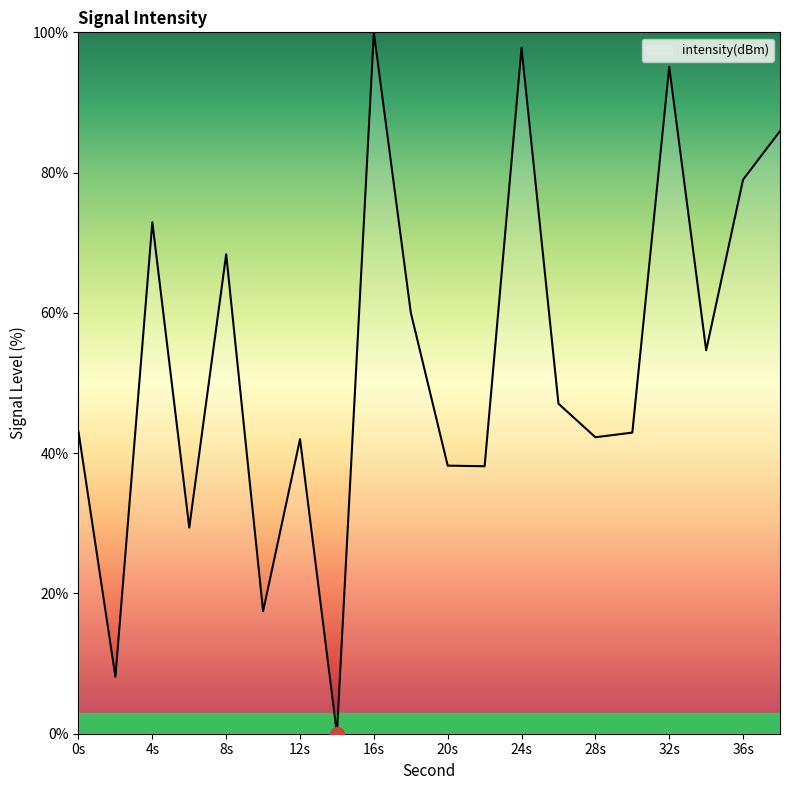

What is the maximum value shown in the chart?

100.0